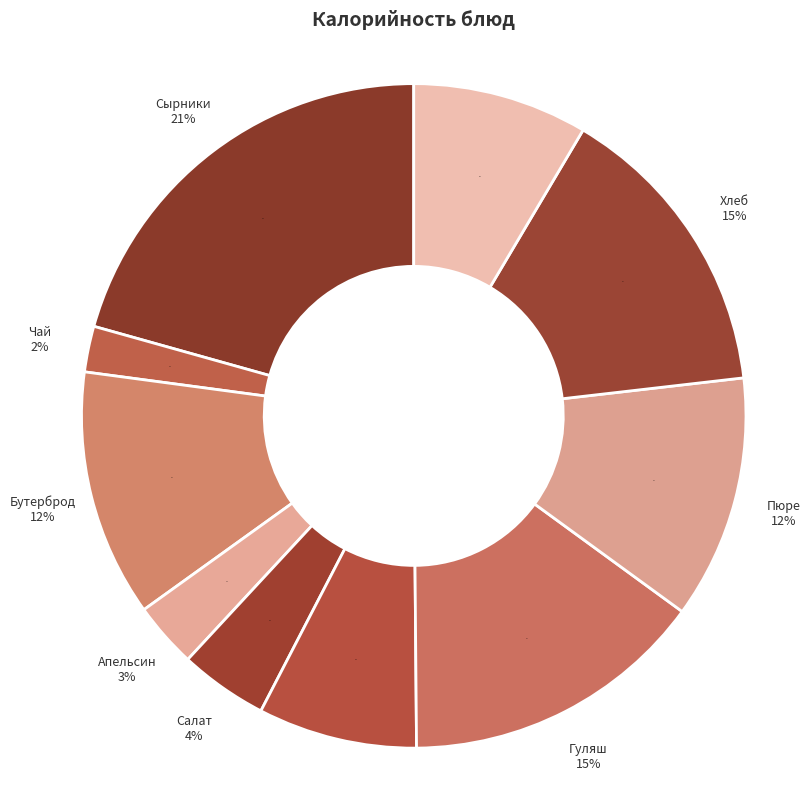

What percentage is NOT represented by Сырники со сгущенным молоком?

79.3%